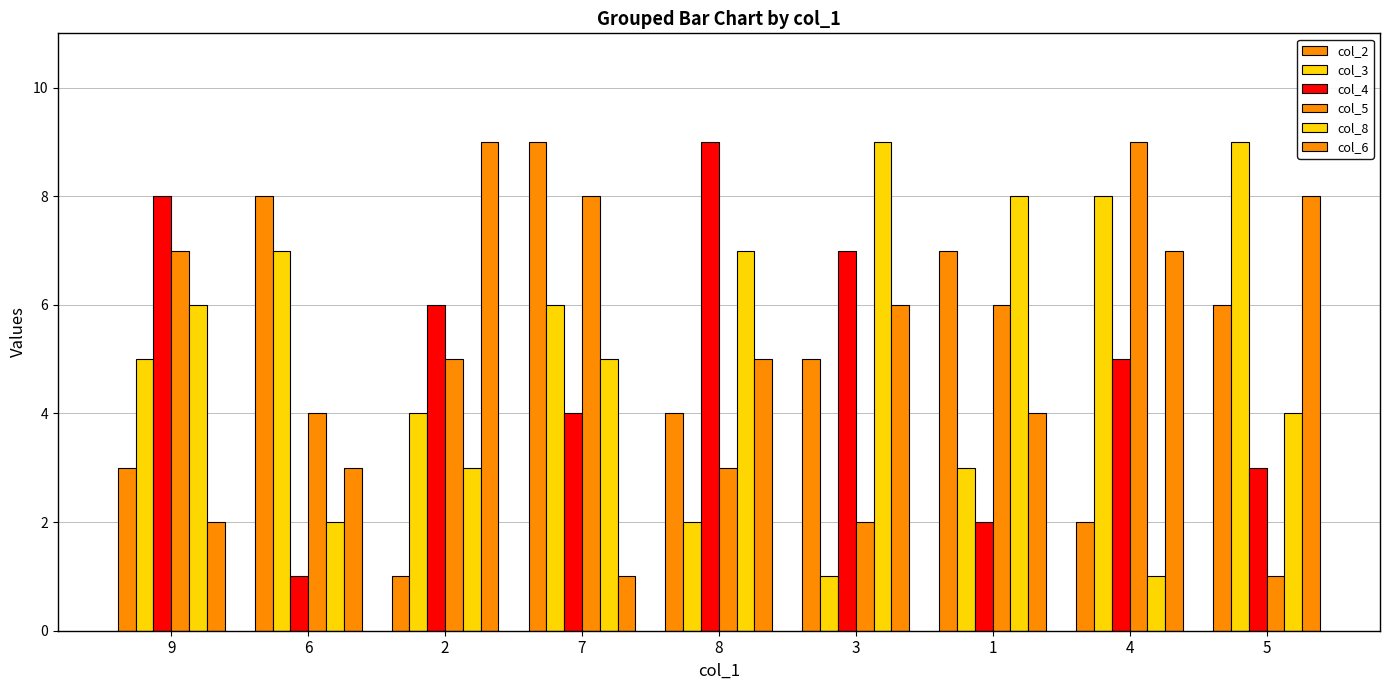

How many categories are shown in the chart?

9